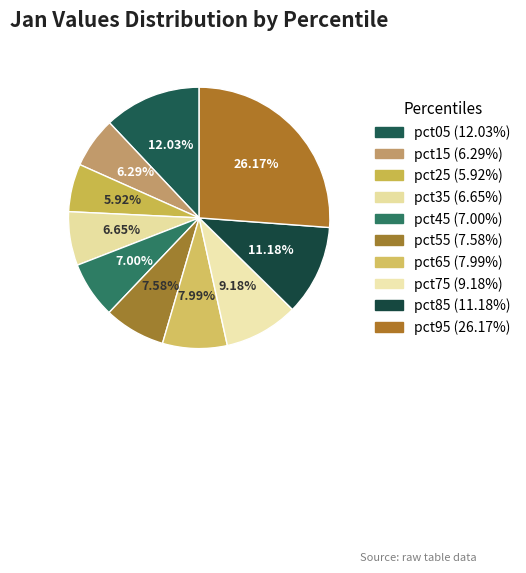

To the nearest percent, what is the difference between the largest and smallest slice percentages?

20%